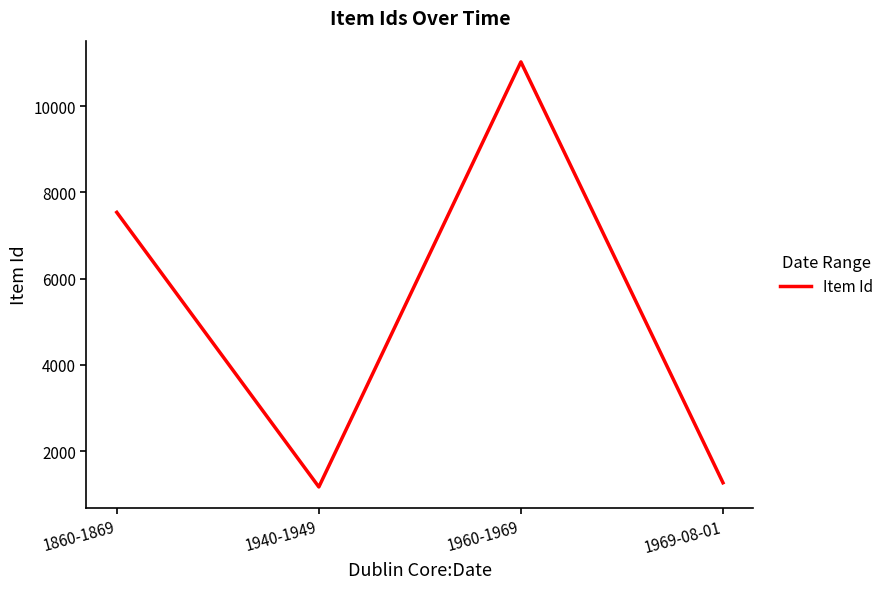

List the labels in order of value, largest first.

1960-1969, 1860-1869, 1969-08-01, 1940-1949